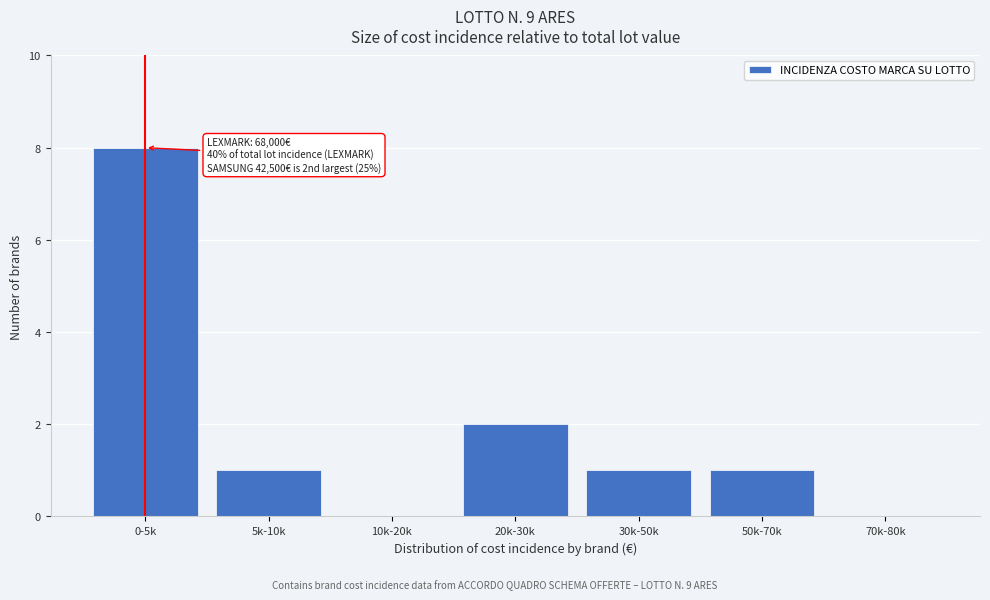

Reading left to right, transcribe all the data shown in this chart.

0-5k=8	5k-10k=1	10k-20k=0	20k-30k=2	30k-50k=1	50k-70k=1	70k-80k=0